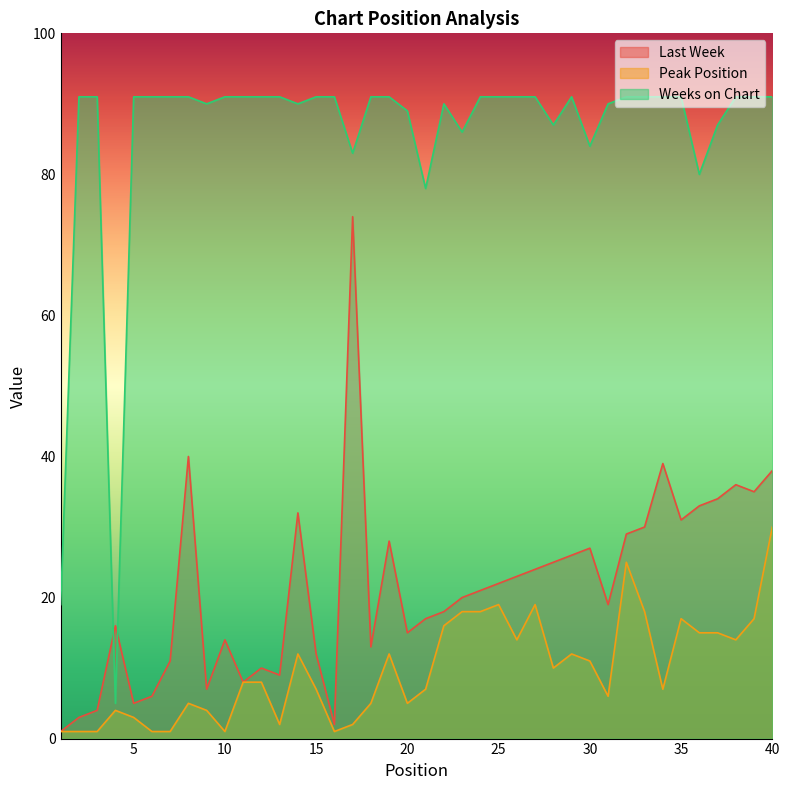

True or false: Weeks on Chart has a value of 160 at 16.

False